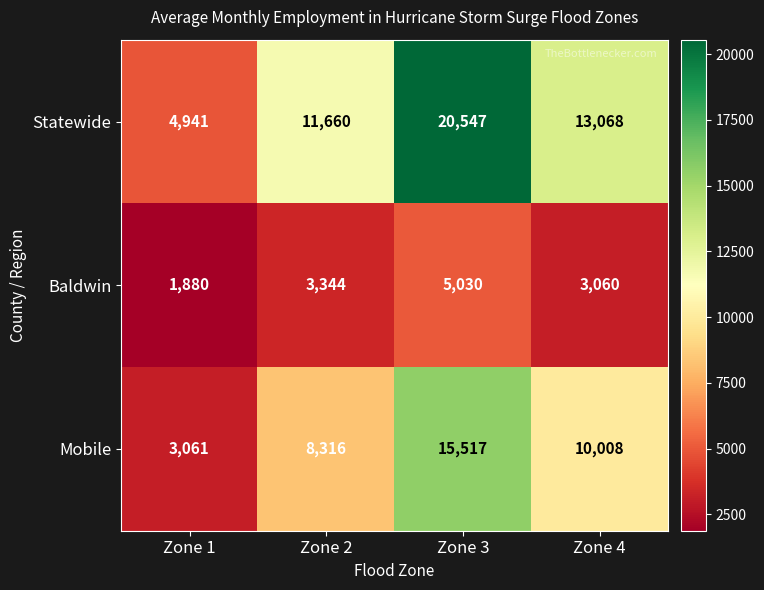

What is the sum of all Baldwin values?

13314